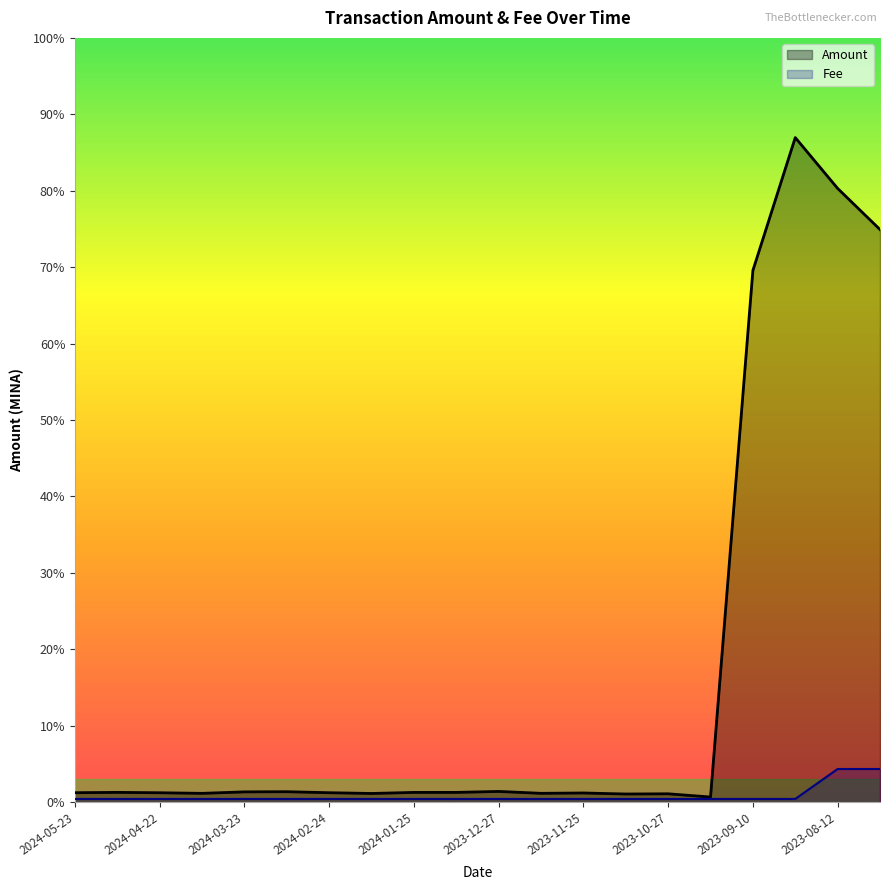

At which category is the sum across all series the highest?

2023-08-26